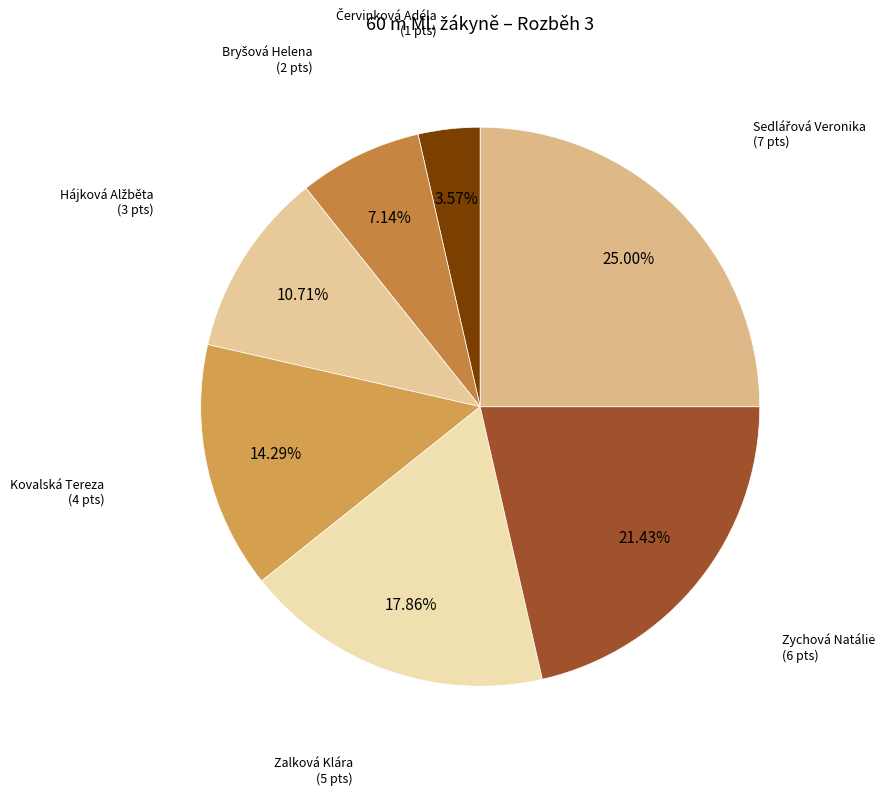

Count the number of slices in the pie.

7